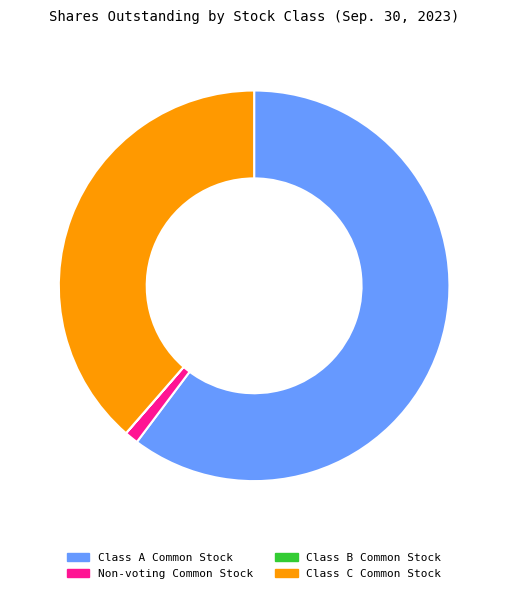

Approximately how many times larger is the value at Class C Common Stock compared to Non-voting Common Stock?

33.8